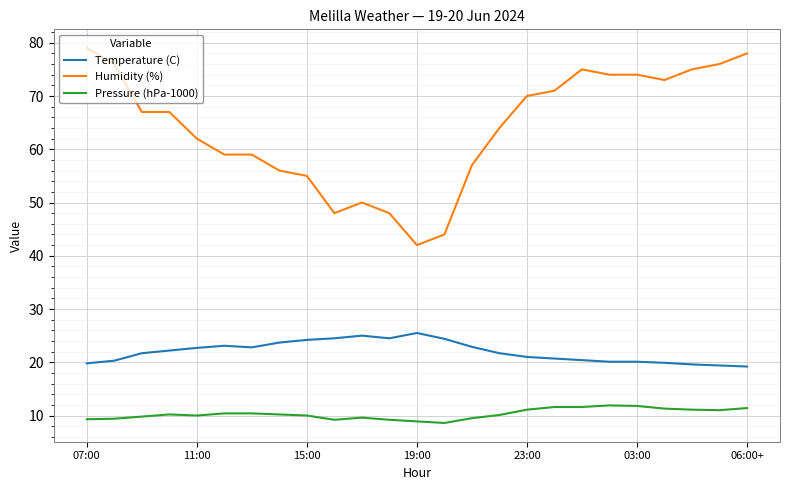

Which series has the largest total across all categories?

Humidity (%)